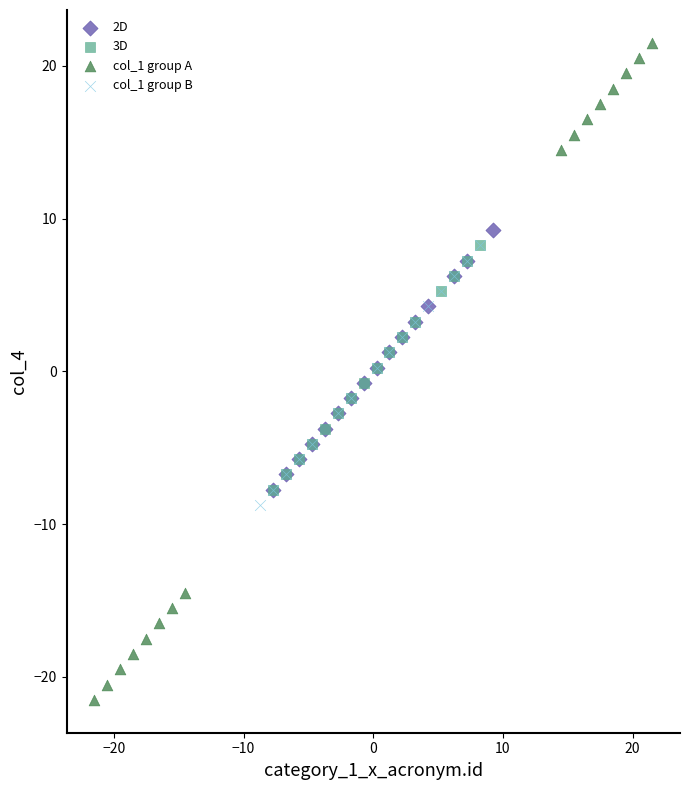

Which series has the widest spread of Y values?

col_1 group A